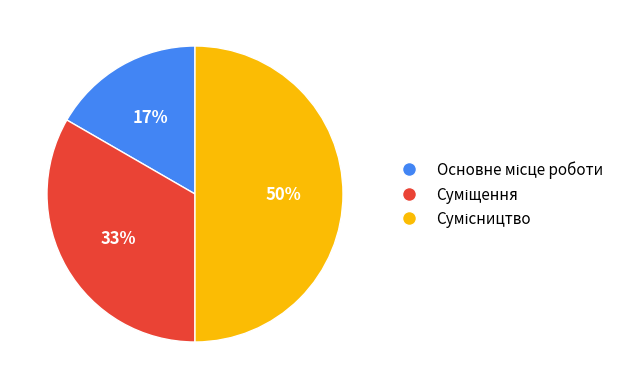

To the nearest percent, what is the difference between the largest and smallest slice percentages?

33%